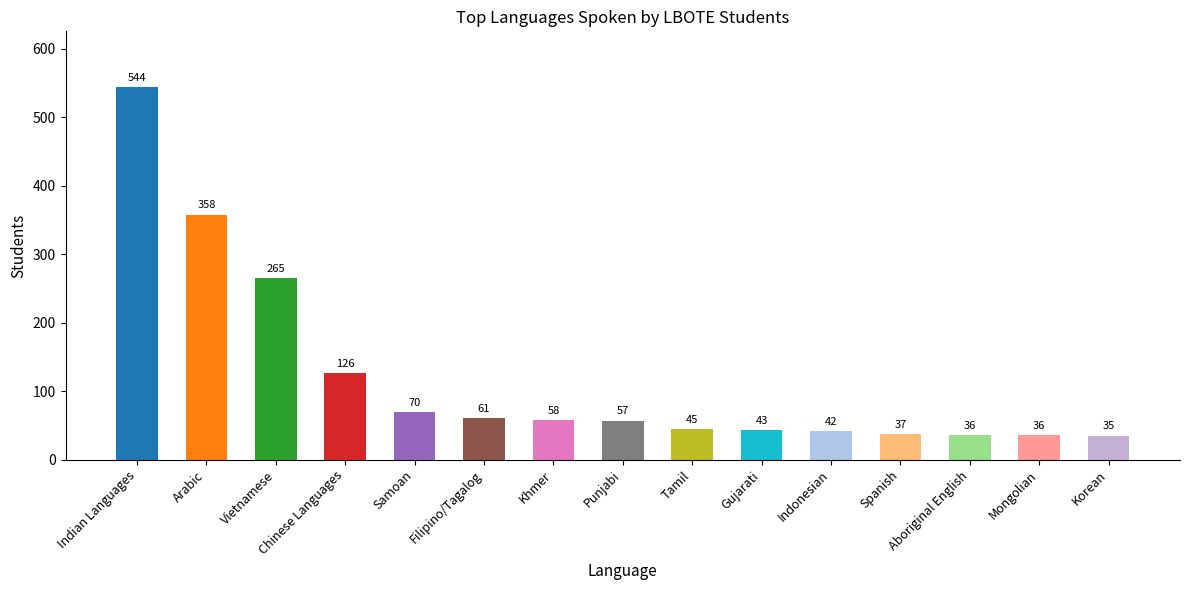

What is the smallest value displayed?

35